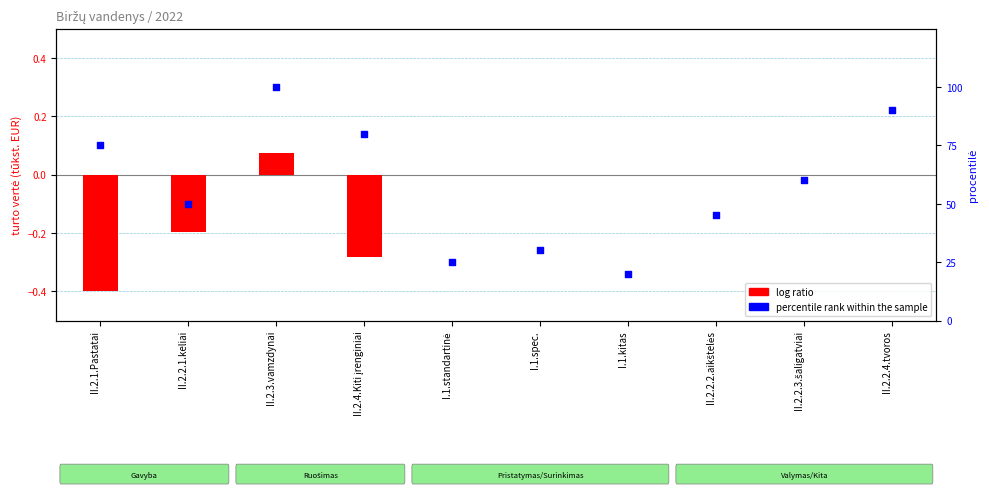

What is the total value across all series at II.2.2.2.aikštelės?

45.0